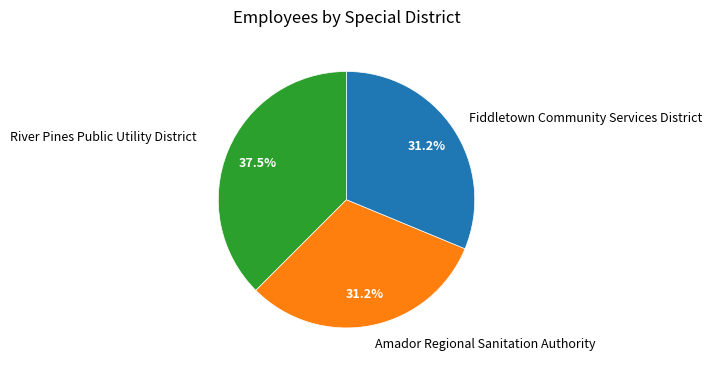

Count the number of slices in the pie.

3